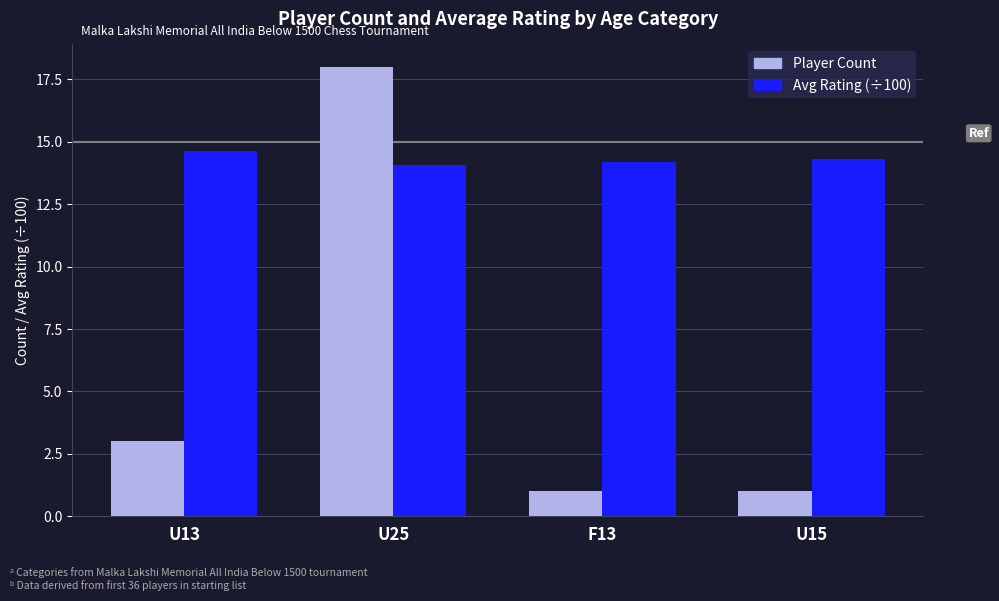

What is the difference between the maximum and minimum values in the Player Count series?

17.0